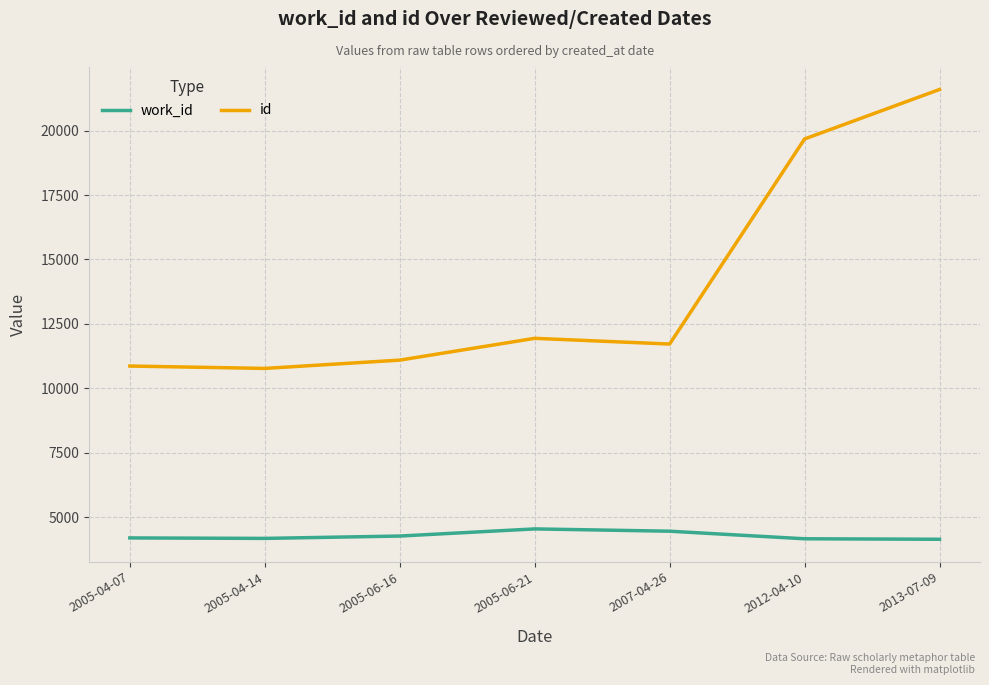

True or false: id and work_id intersect in this chart.

False